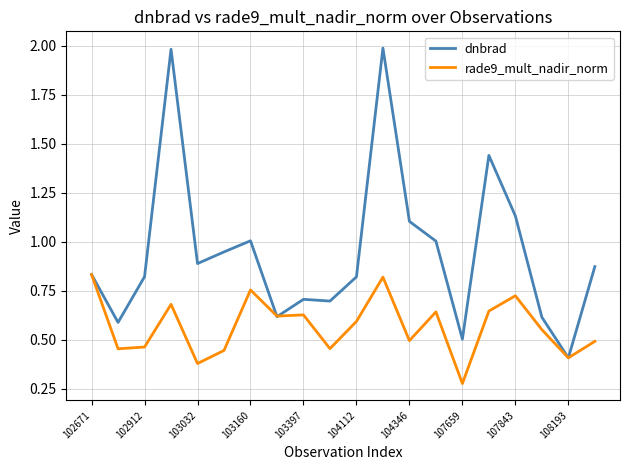

What is the greatest value displayed?

2.0